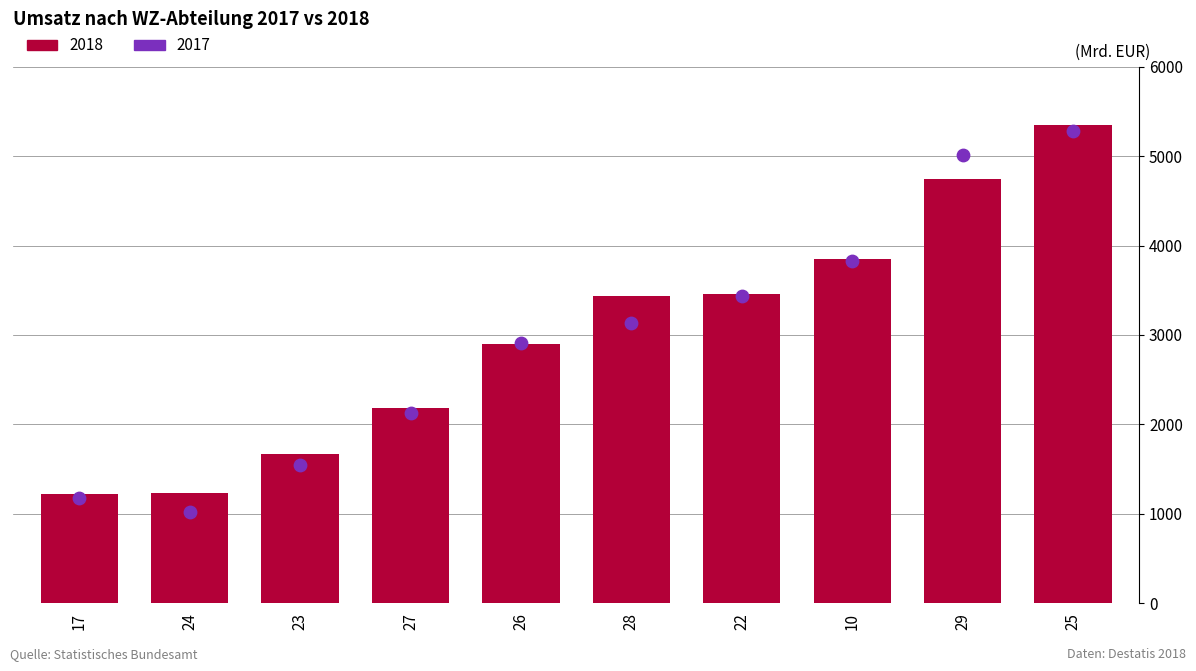

Which series has the largest Y range (max minus min)?

2017